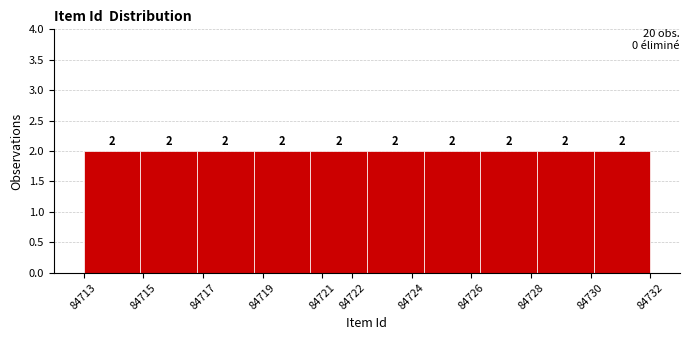

Reading left to right, transcribe this chart: for each bar, give the range it covers on the x-axis and its height.

84713.0 to 84714.9: 2
84714.9 to 84716.8: 2
84716.8 to 84718.7: 2
84718.7 to 84720.6: 2
84720.6 to 84722.5: 2
84722.5 to 84724.4: 2
84724.4 to 84726.3: 2
84726.3 to 84728.2: 2
84728.2 to 84730.1: 2
84730.1 to 84732.0: 2